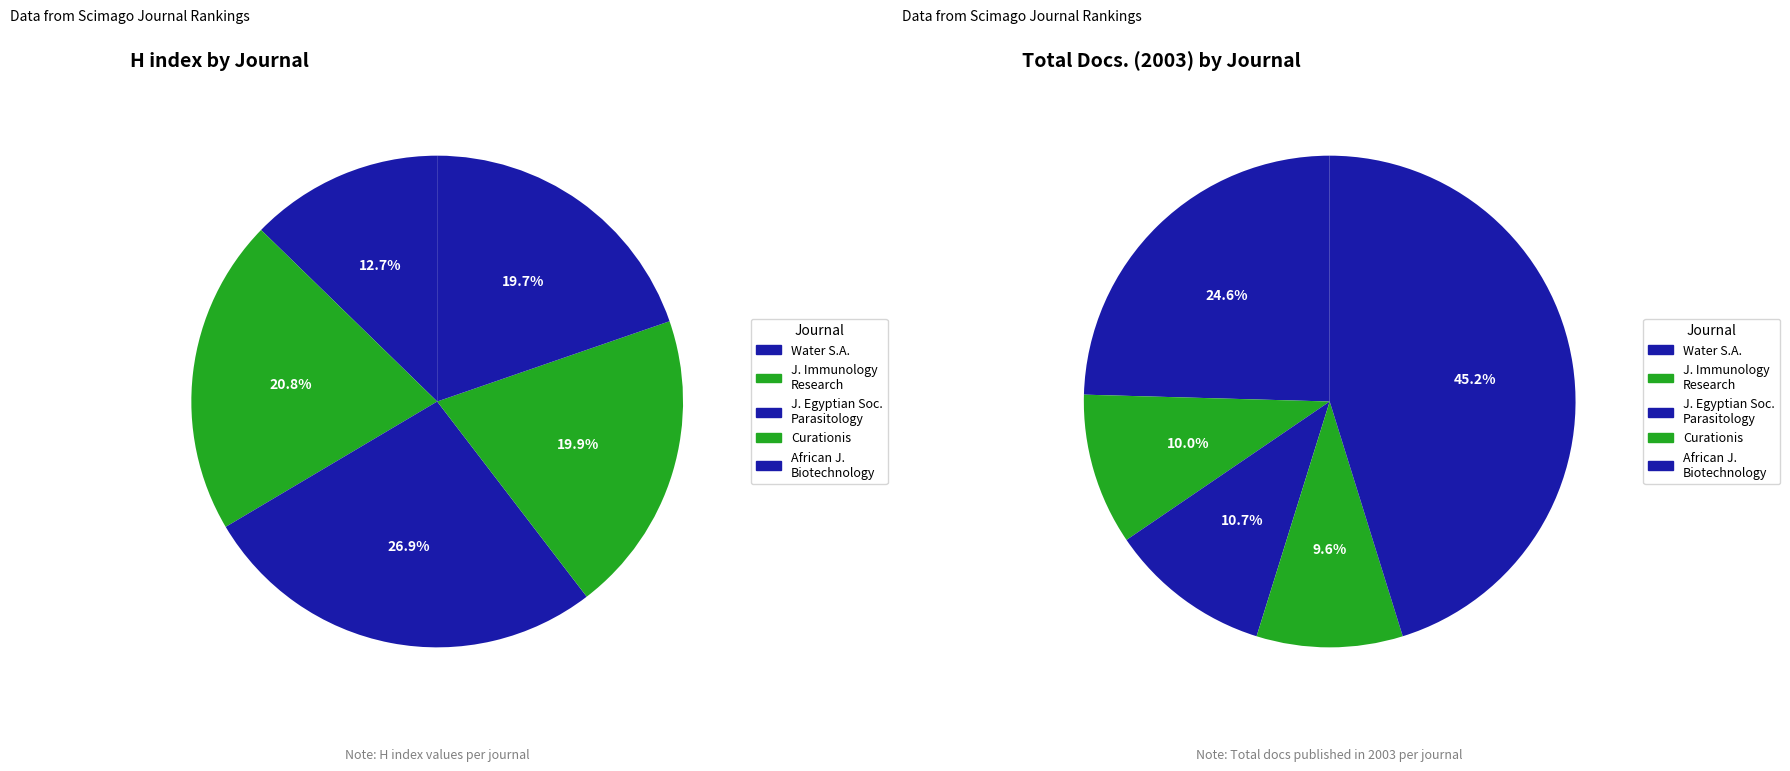

Which category has the smallest portion of the pie?

Curationis